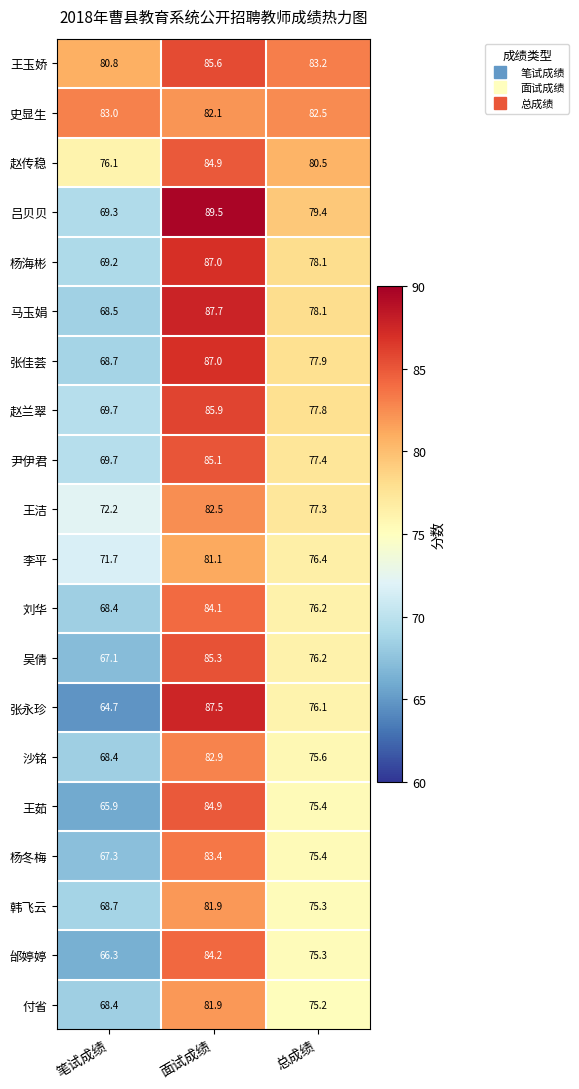

What is the sum of the 史显生 values at 总成绩 and 笔试成绩?

165.5